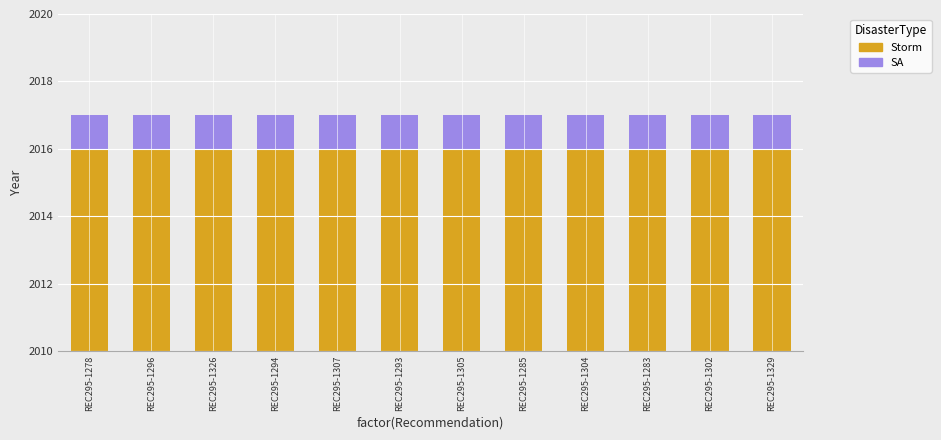

What is the label of the 2nd bar from the left?

REC295-1296